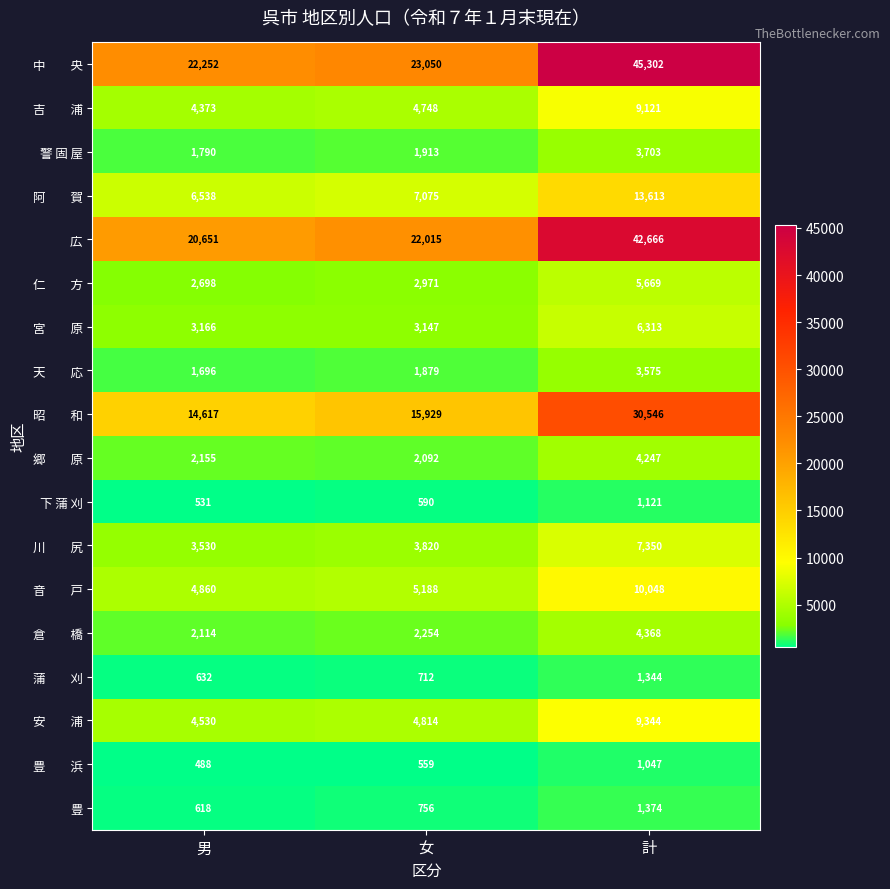

What is the smallest value displayed?

488